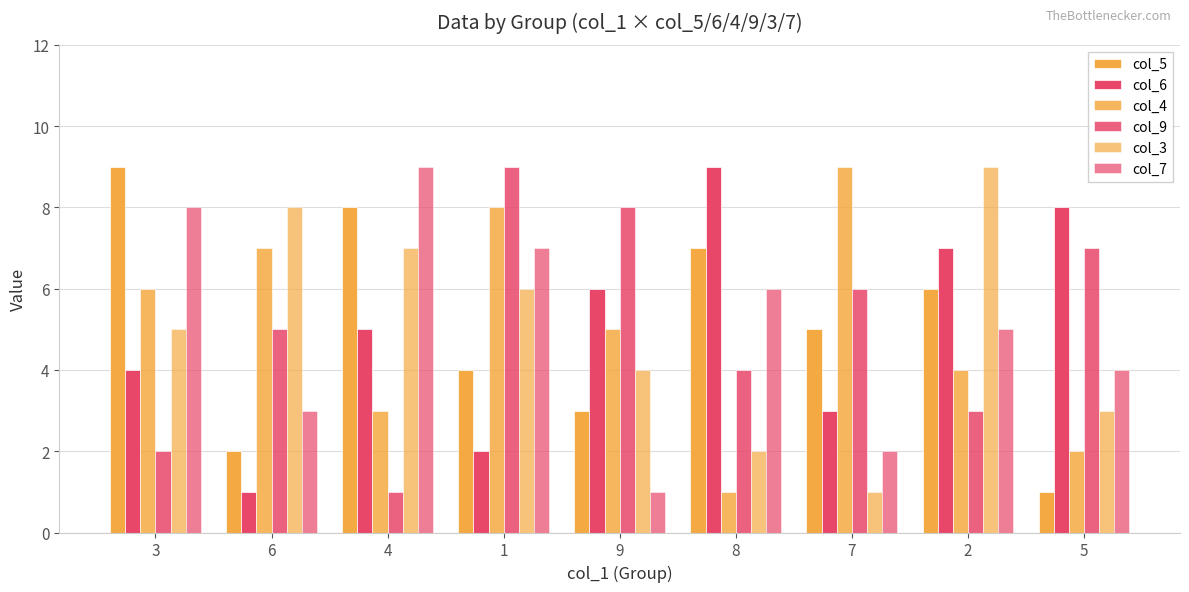

Reading left to right, list all the values displayed in this chart.

col_5: 9	2	8	4	3	7	5	6	1
col_6: 4	1	5	2	6	9	3	7	8
col_4: 6	7	3	8	5	1	9	4	2
col_9: 2	5	1	9	8	4	6	3	7
col_3: 5	8	7	6	4	2	1	9	3
col_7: 8	3	9	7	1	6	2	5	4